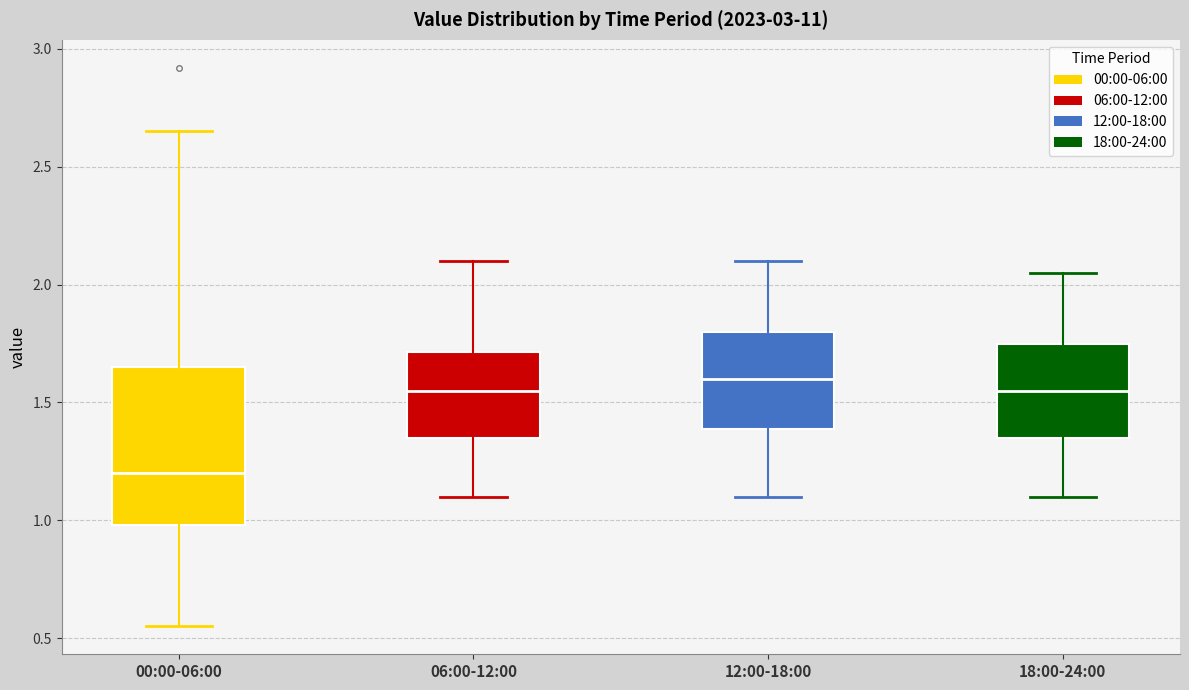

Comparing the boxes themselves (not the whiskers), which one is the tallest?

00:00-06:00